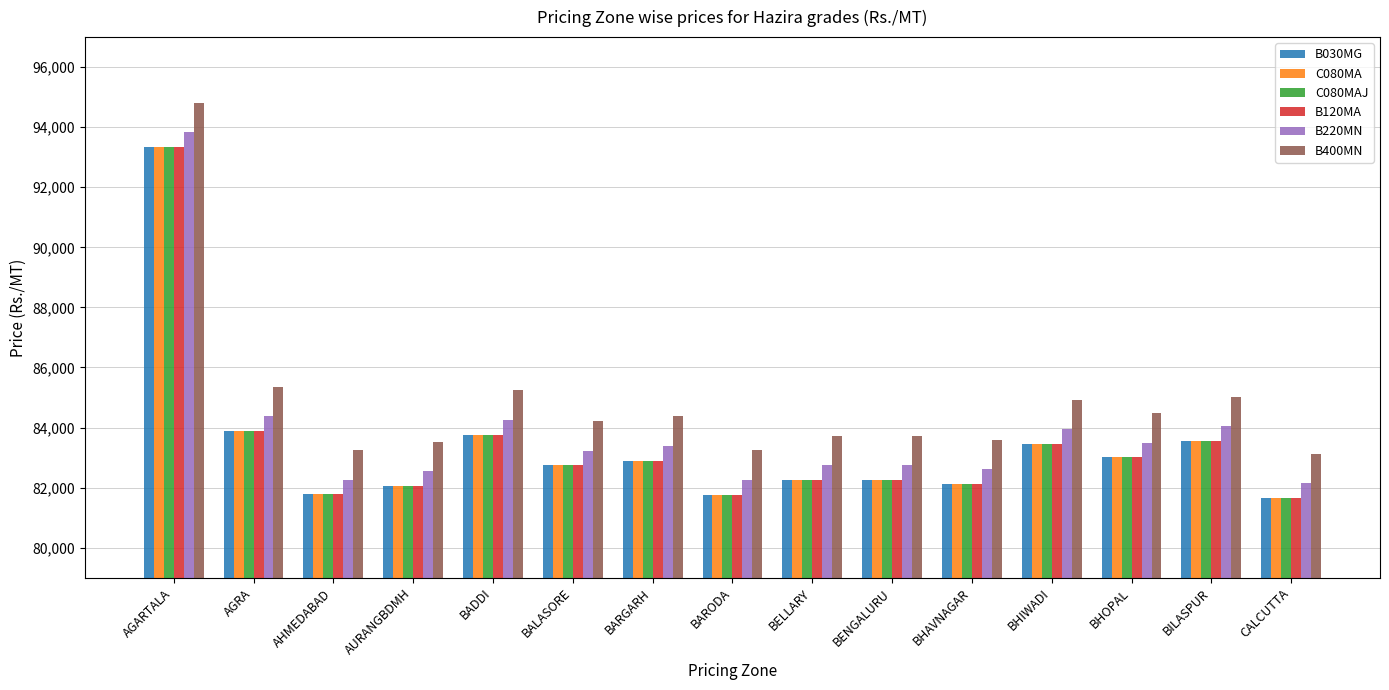

How many groups of bars are there?

15